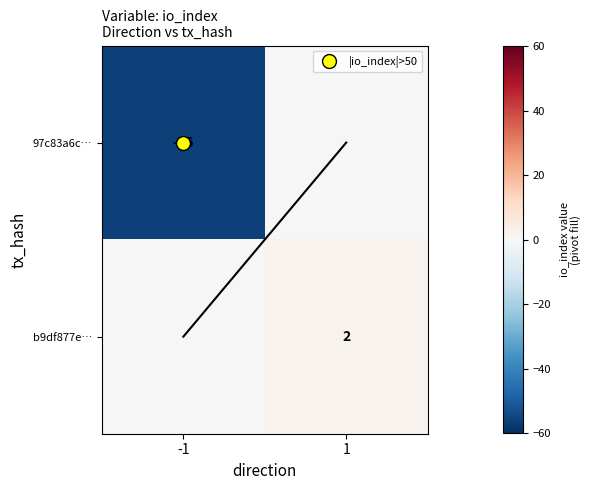

What is the difference between the b9df877e… values at -1 and 1?

2